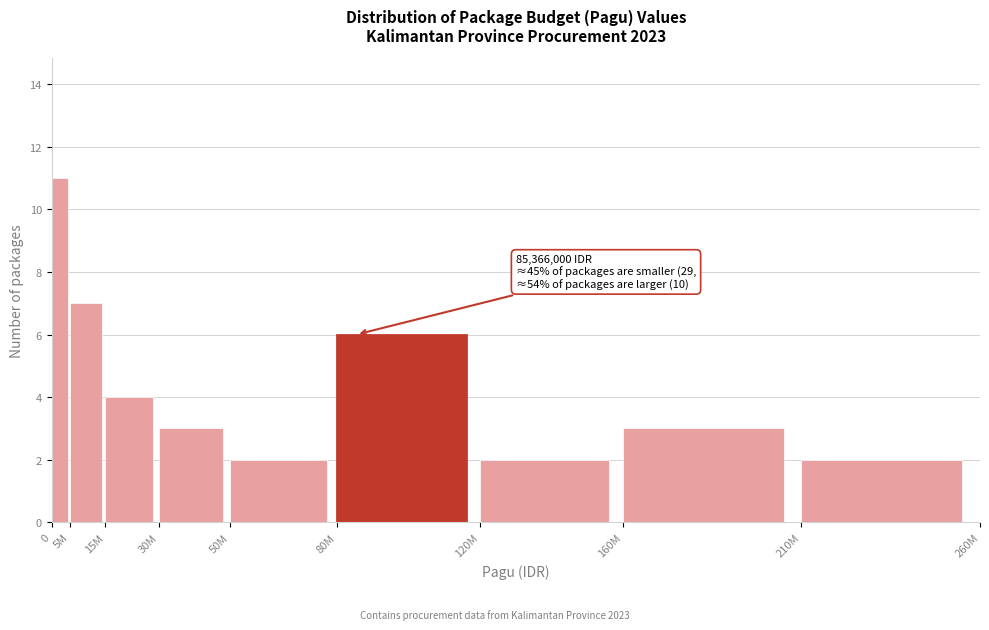

Reading right to left, what are all the values shown in this chart?

2	3	2	6	2	3	4	7	11